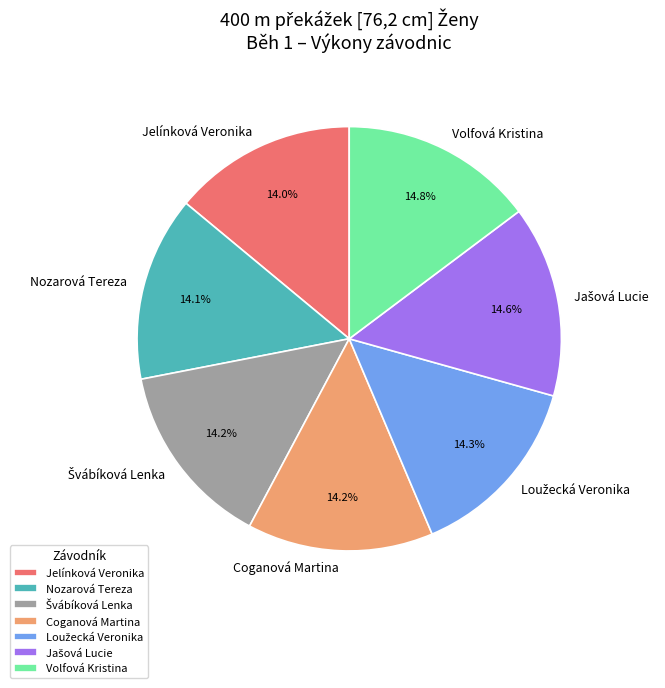

Does any single category account for the majority?

No